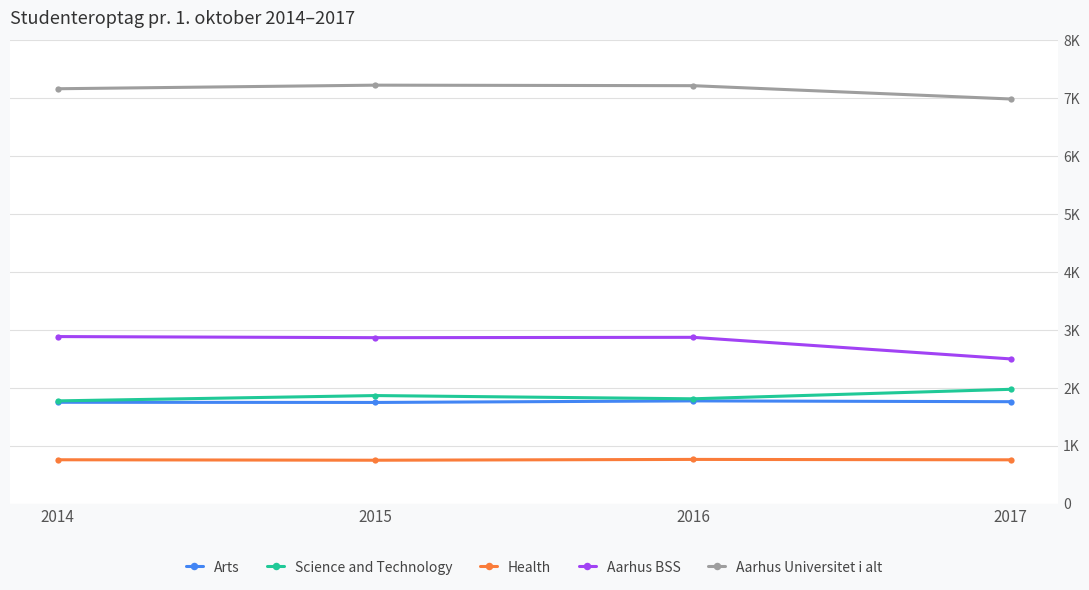

What is the value of the Aarhus BSS point at the 4th from the left?

2499